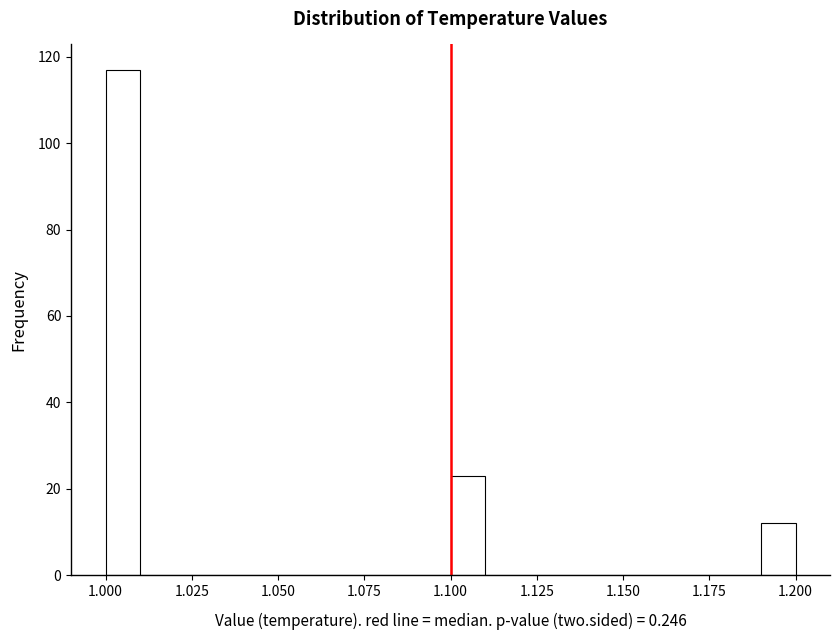

Around what value on the x-axis is the tallest bar? Give the approximate position of its centre, as read against the axis.

1.005